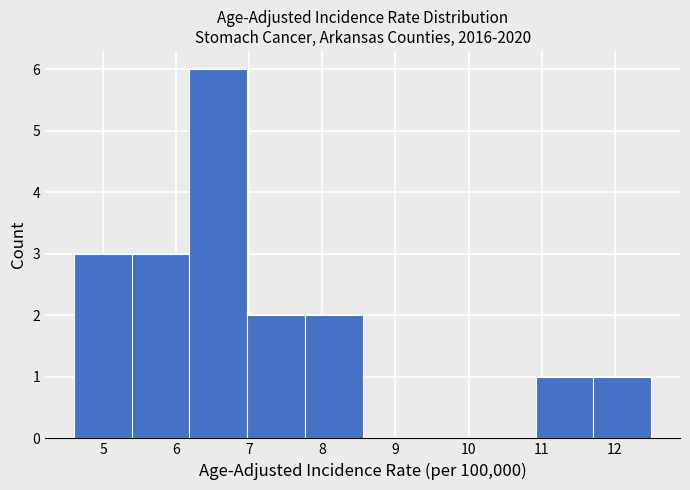

Reading left to right, transcribe this chart: for each bar, give the range it covers on the x-axis and its height. Neither the bar edges nor the heights are printed on the chart, so give them approximately, as read against the axes.

4.60 to 5.39: 3
5.39 to 6.18: 3
6.18 to 6.97: 6
6.97 to 7.76: 2
7.76 to 8.55: 2
8.55 to 9.34: 0
9.34 to 10.13: 0
10.13 to 10.92: 0
10.92 to 11.71: 1
11.71 to 12.50: 1